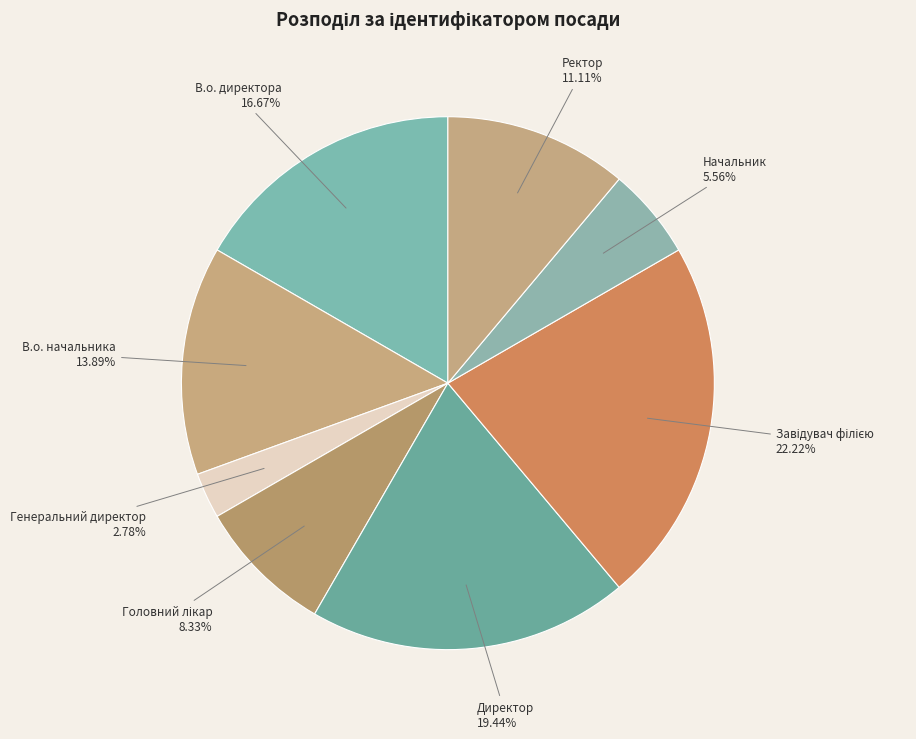

Which category has the smallest portion of the pie?

Генеральний директор